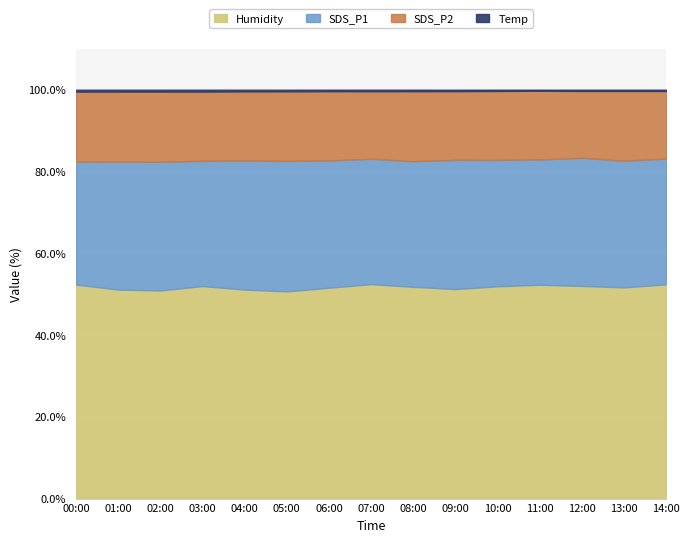

At which category is the sum across all series the highest?

05:00